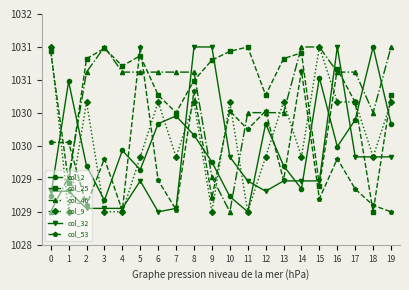

Which series has the widest spread of values?

col_2